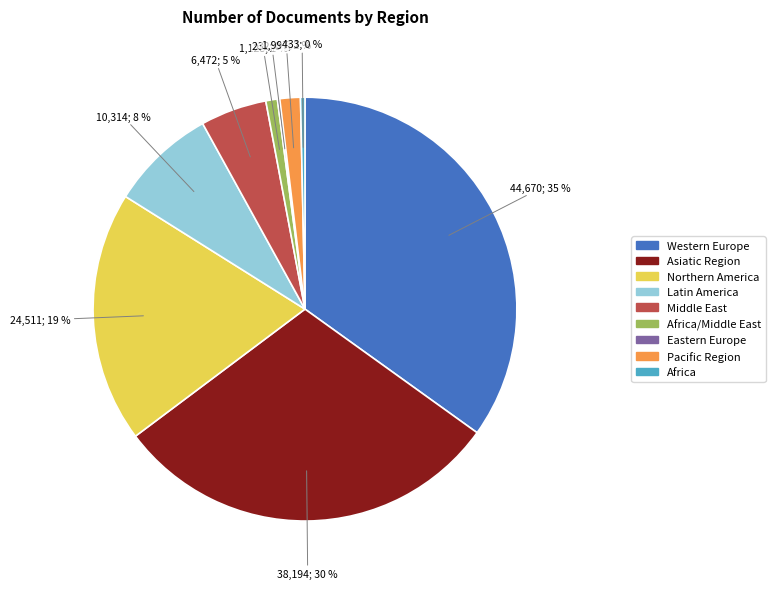

Which has a higher value, Western Europe or Middle East?

Western Europe